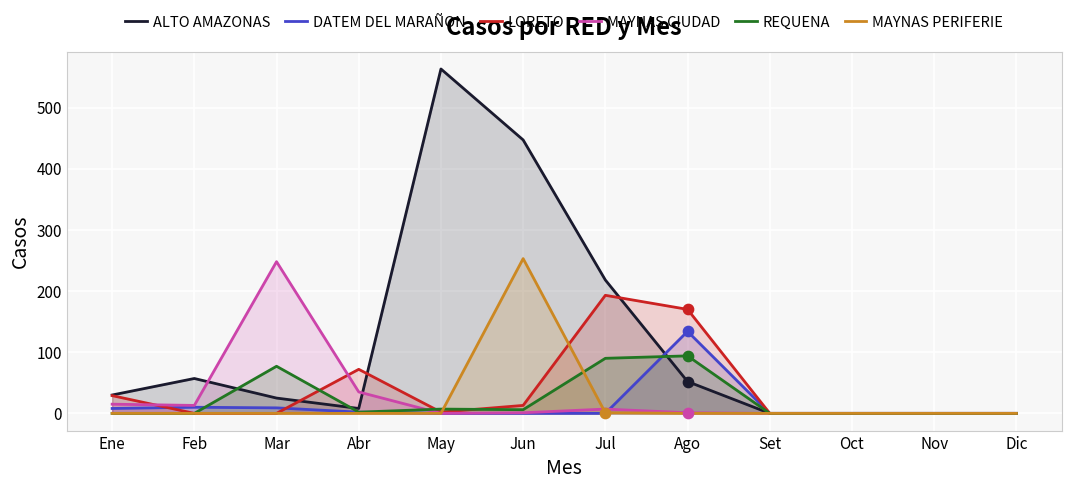

What is the total value across all series at Abr?

119